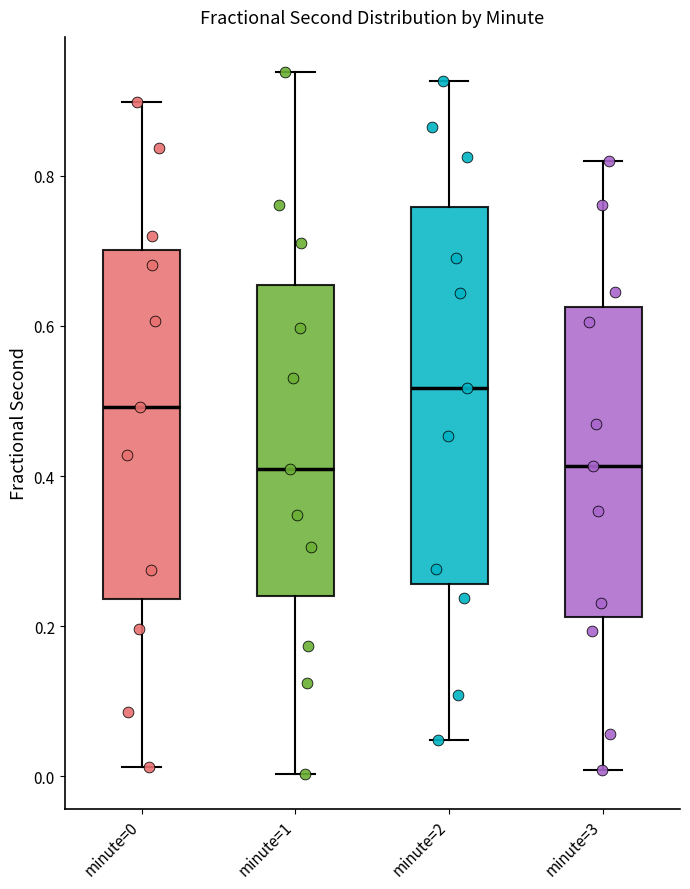

Reading left to right, transcribe this box plot: for each box, give where its median line is, the range the box spans, and where its two whiskers end, as read against the y-axis. The values are not printed on the chart, so give them approximately, as read against the axis.

minute=0: median 0.50, box 0.24 to 0.70, whiskers 0.02 to 0.90
minute=1: median 0.40, box 0.24 to 0.66, whiskers 0.00 to 0.94
minute=2: median 0.52, box 0.26 to 0.76, whiskers 0.04 to 0.92
minute=3: median 0.42, box 0.22 to 0.62, whiskers 0.00 to 0.82